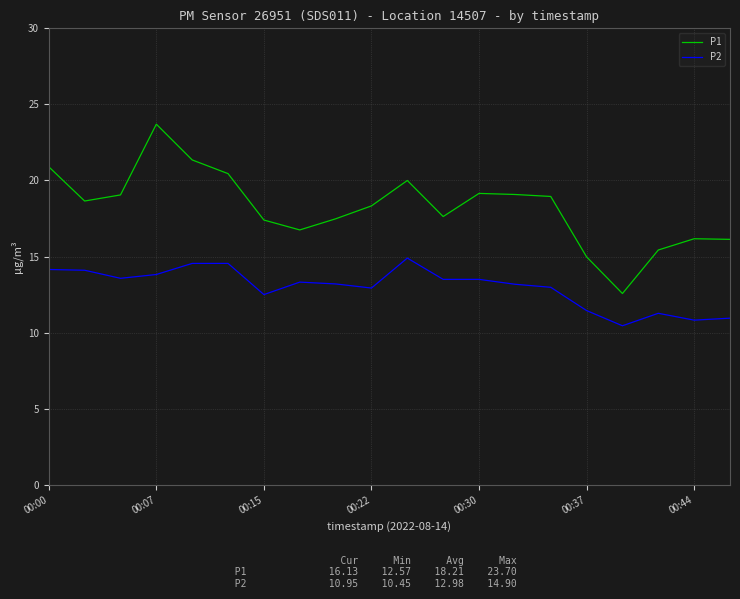

Which series has the largest range (max minus min)?

P1